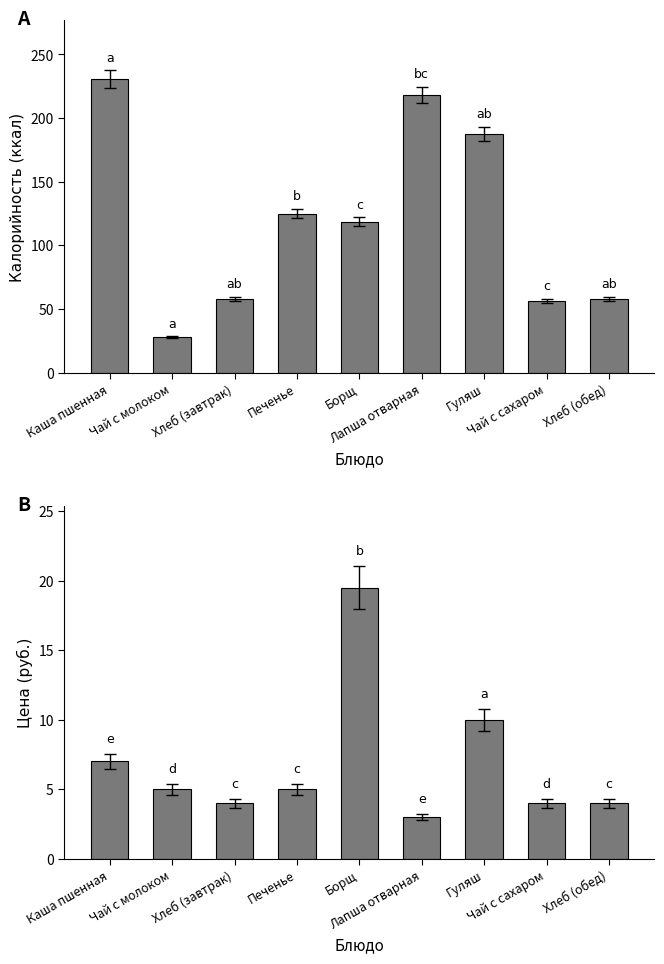

How many groups of bars are there?

9